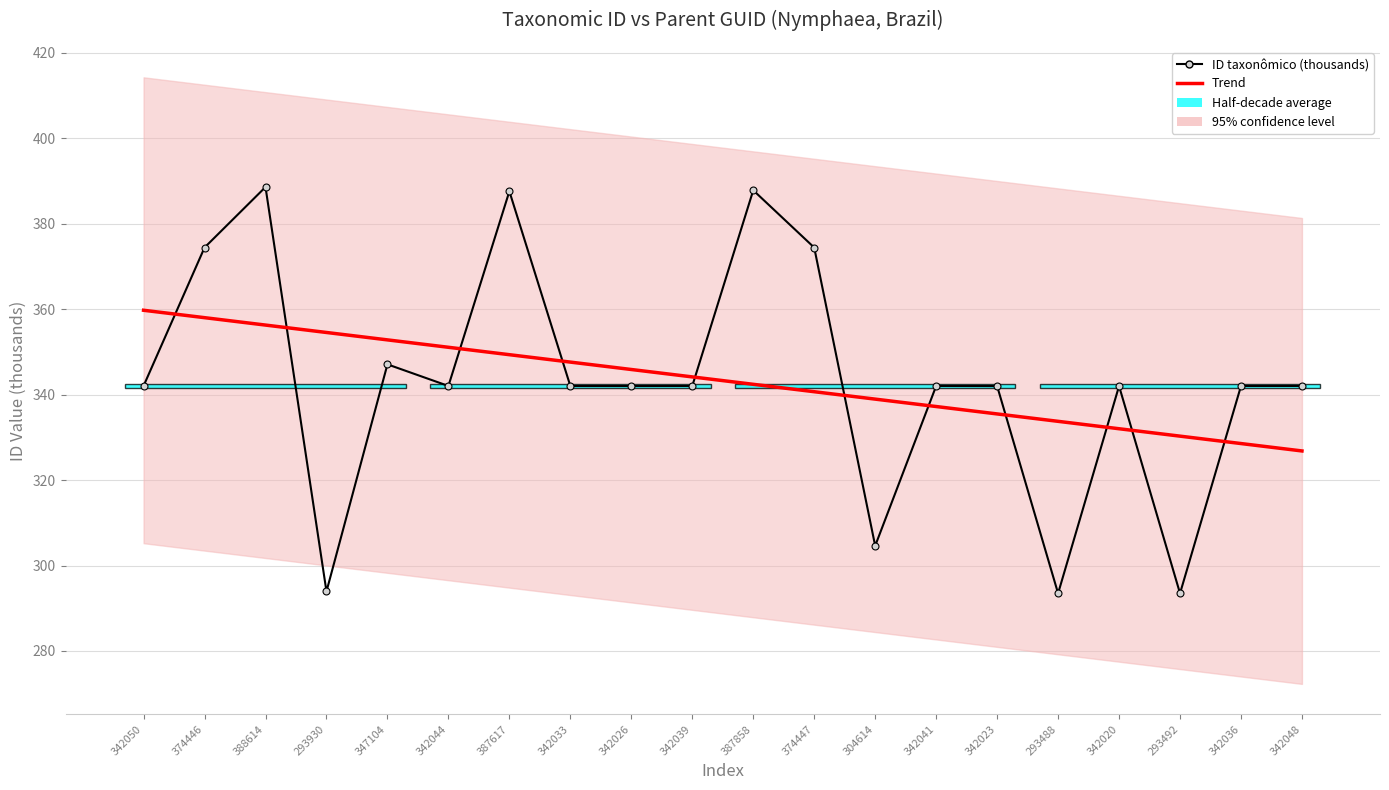

Does the chart have visible grid lines?

Yes